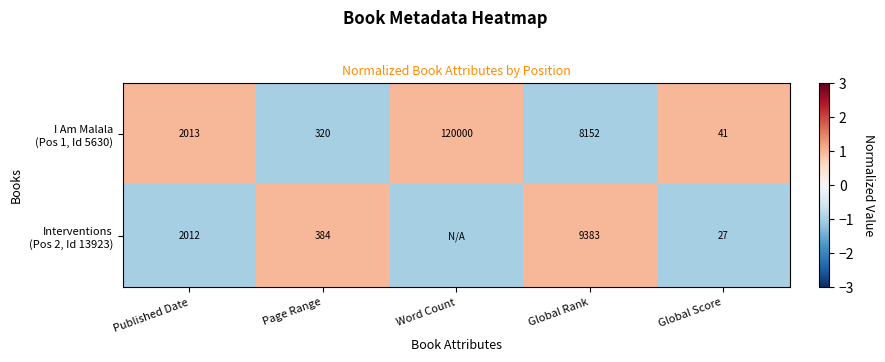

What is the difference between the highest and lowest values at Page Range?

64